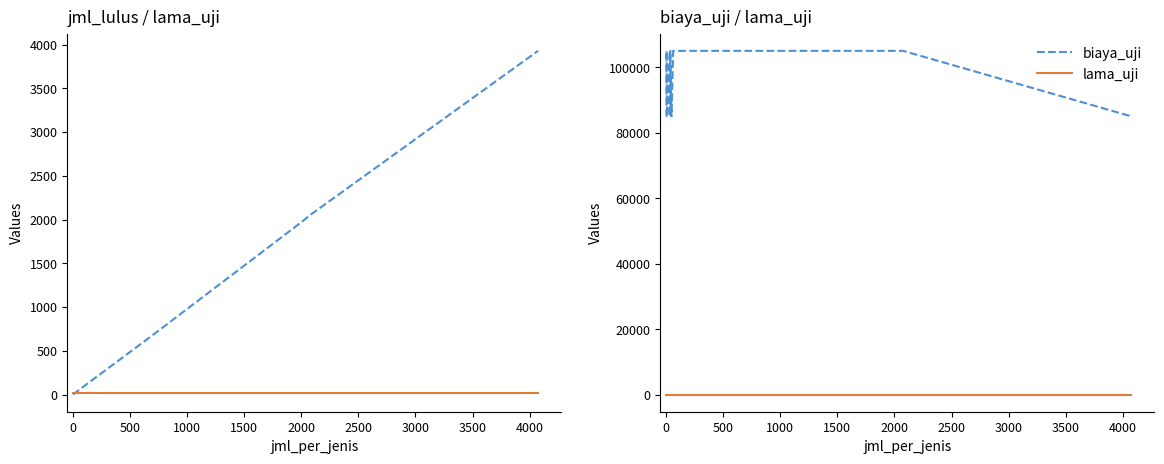

Is it true that lama_uji equals 15 at 1000?

True